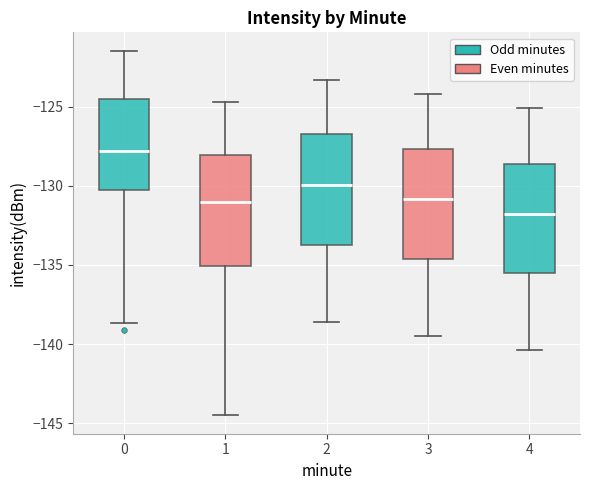

Which box's median line is the highest?

0